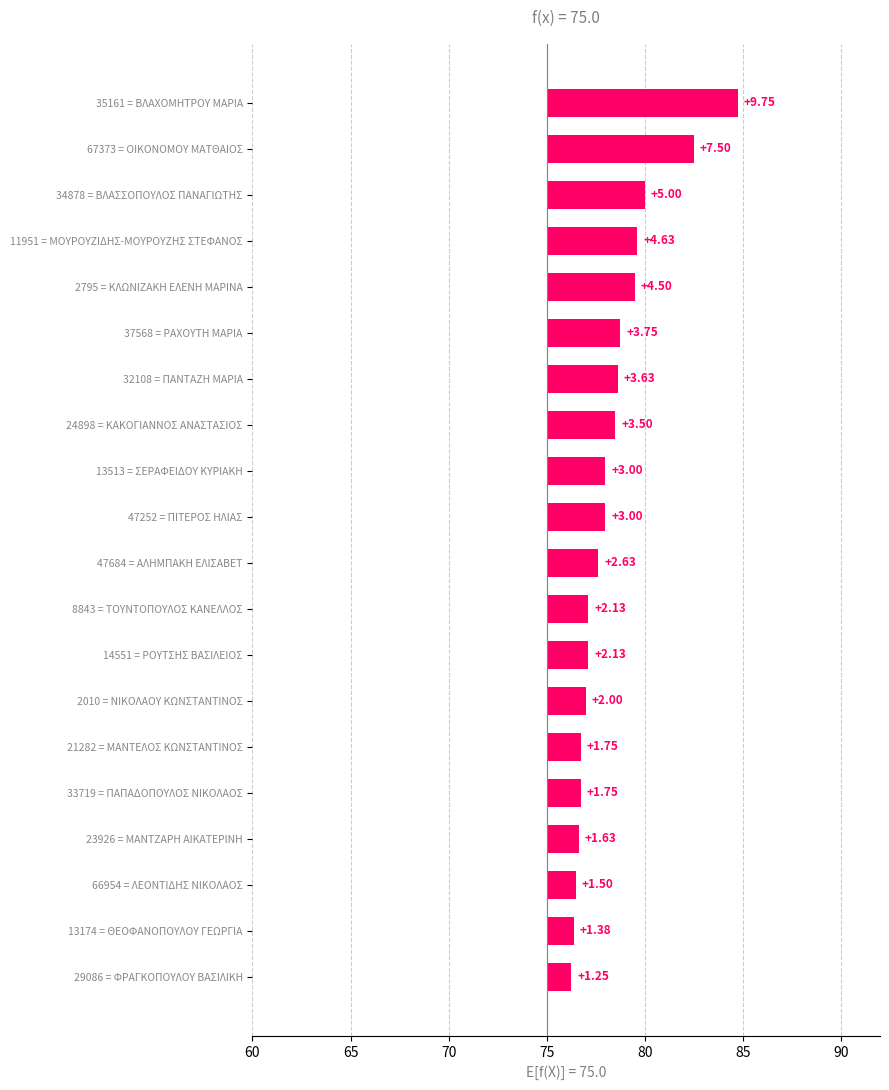

What is the ratio of the value at 33719 = ΠΑΠΑΔΟΠΟΥΛΟΣ ΝΙΚΟΛΑΟΣ to the value at 8843 = ΤΟΥΝΤΟΠΟΥΛΟΣ ΚΑΝΕΛΛΟΣ?

0.8